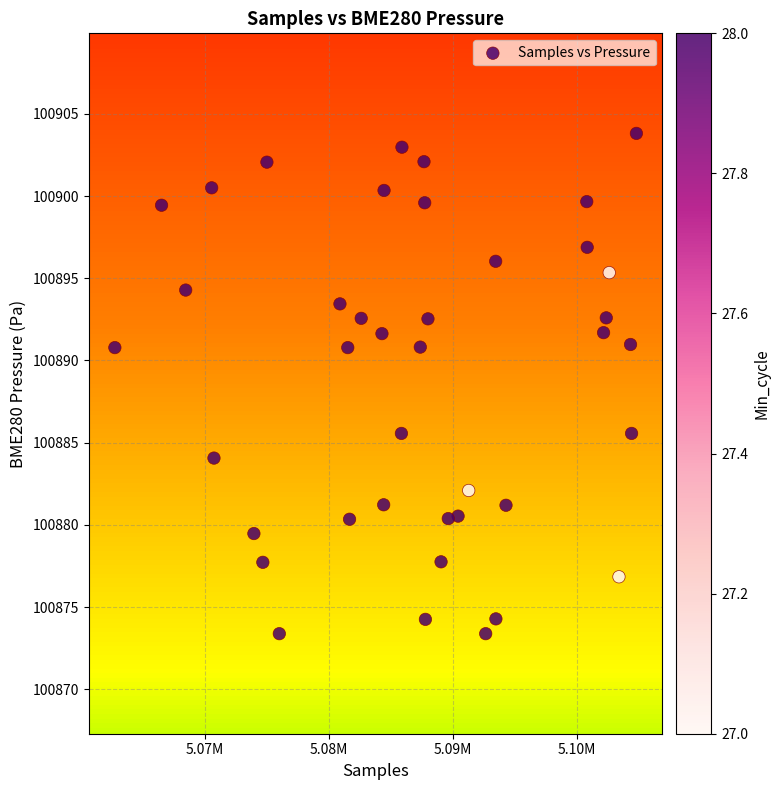

What is the range of Y values (max minus min)?

30.4